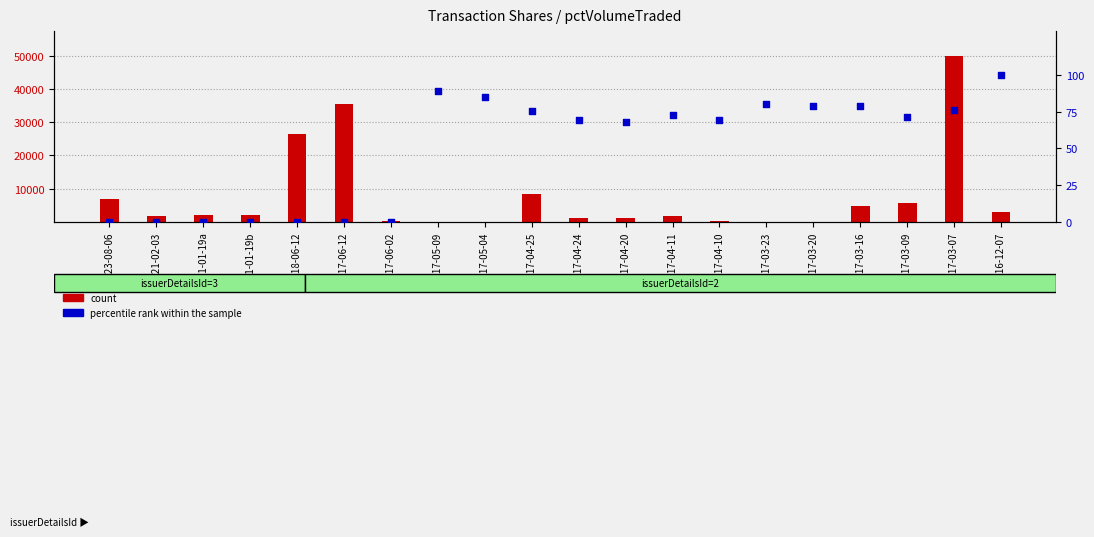

Is the value of count at 2017-03-16 greater than the value of percentile rank within the sample at 2021-02-03?

Yes